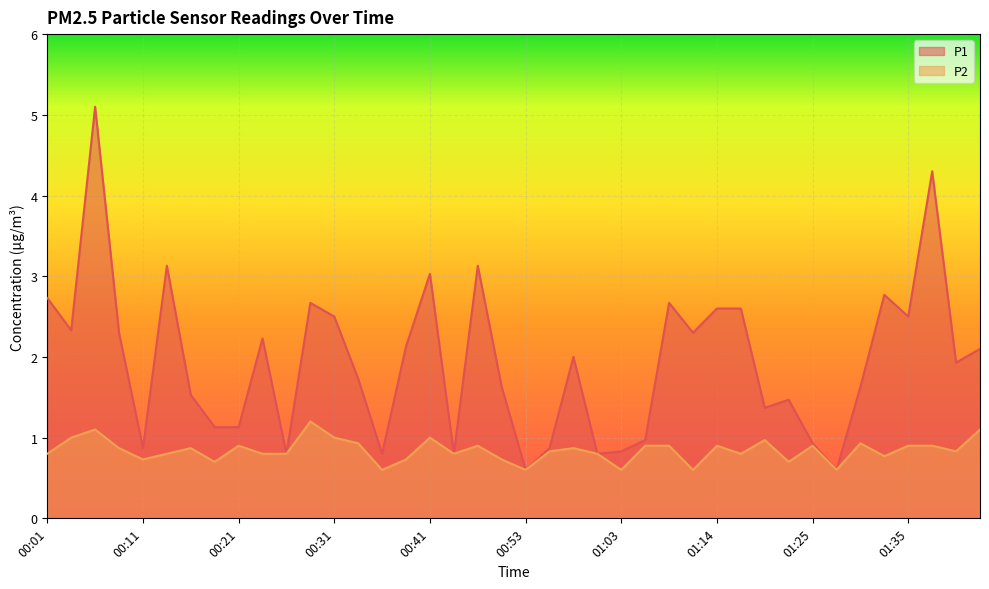

How many lines are shown in the chart?

2